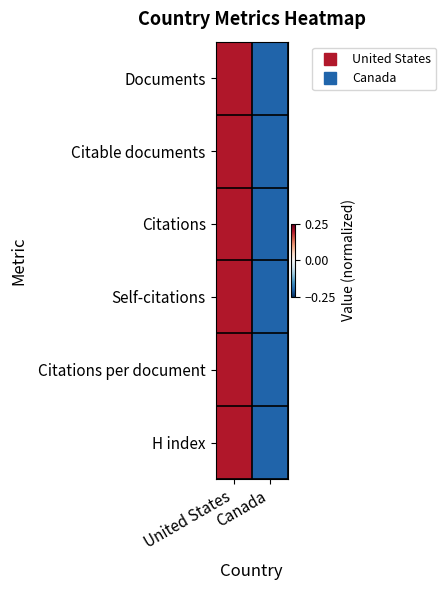

Reading left to right, extract all data points from this chart.

Documents: United States=0.2	Canada=-0.2
Citable documents: United States=0.2	Canada=-0.2
Citations: United States=0.2	Canada=-0.2
Self-citations: United States=0.2	Canada=-0.2
Citations per document: United States=0.2	Canada=-0.2
H index: United States=0.2	Canada=-0.2